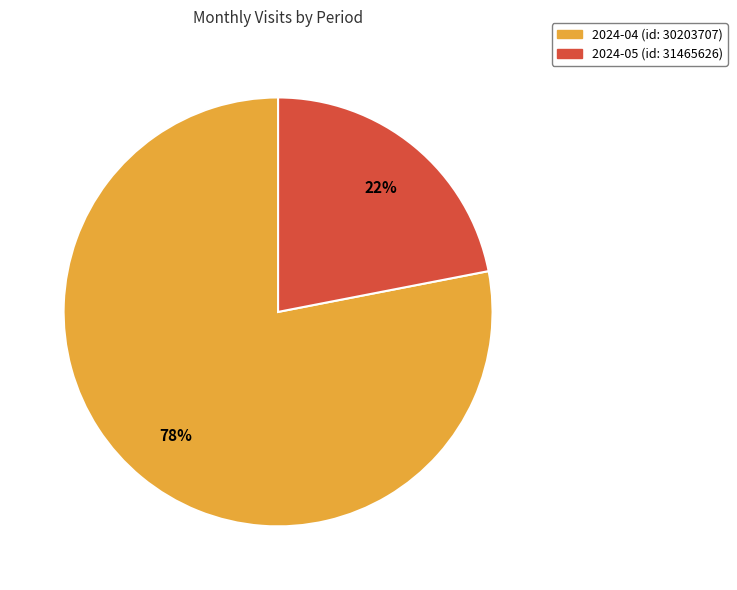

Do 2024-05 (id: 31465626) and 2024-04 (id: 30203707) together represent more than half of the pie?

Yes